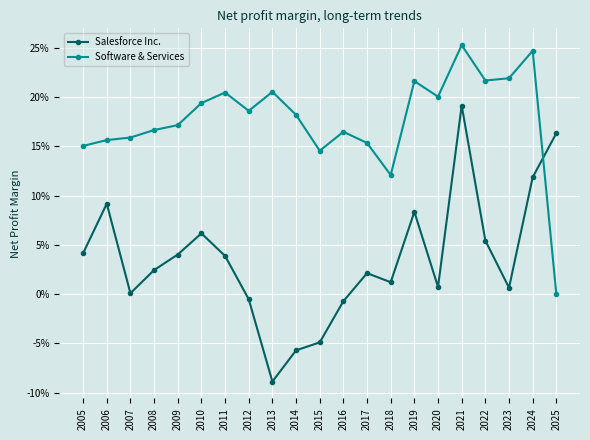

Is this an area chart (filled region under the line)?

No